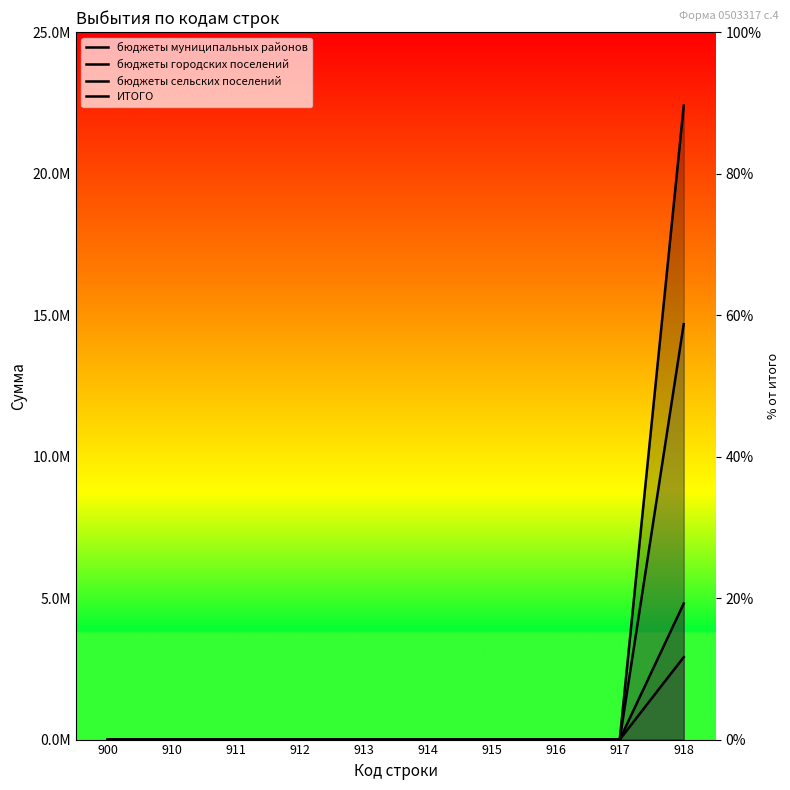

Which label corresponds to the largest value in the chart?

918